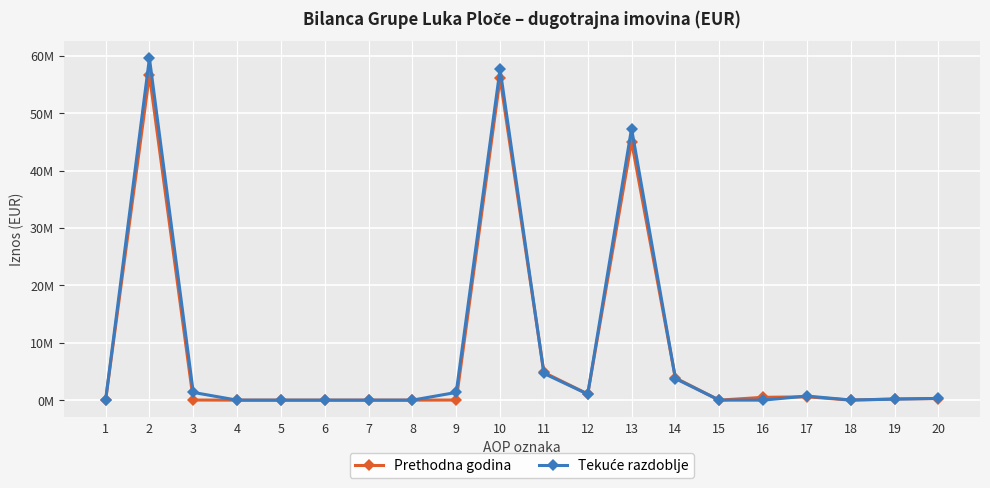

Is it true that Tekuće razdoblje equals 416699 at 20?

False